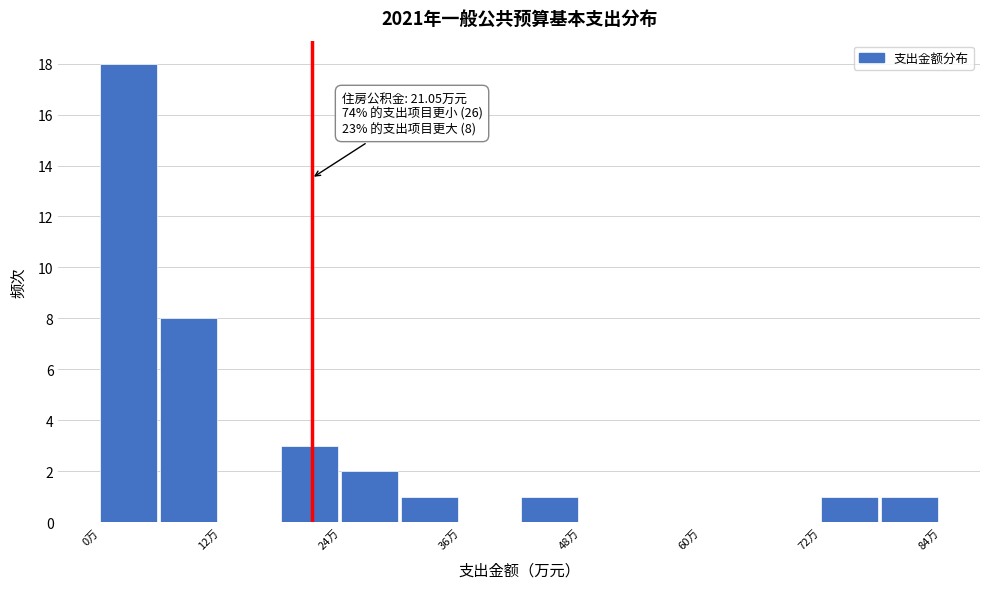

Read against the x-axis, roughly where is the centre of the tallest bar?

2